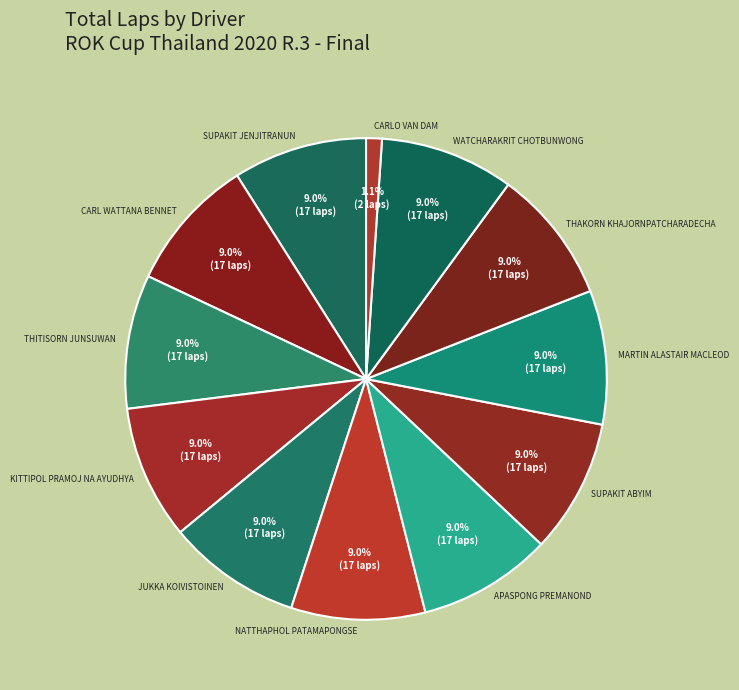

Is WATCHARAKRIT CHOTBUNWONG the majority of the pie?

No